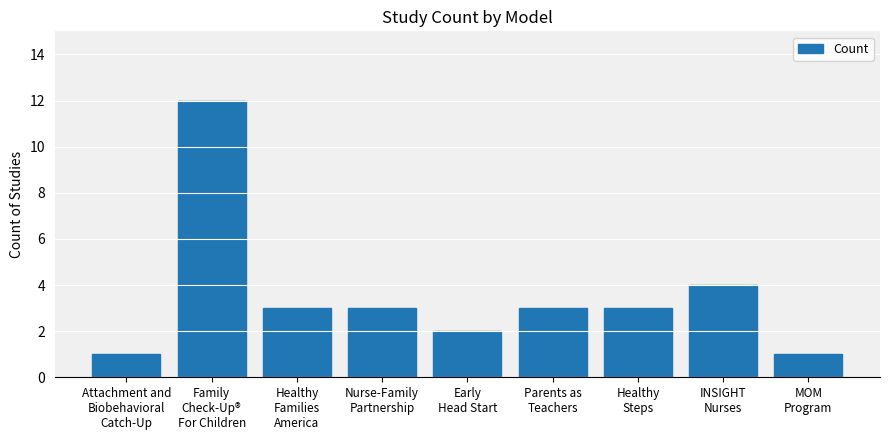

How many bars are there in total?

9